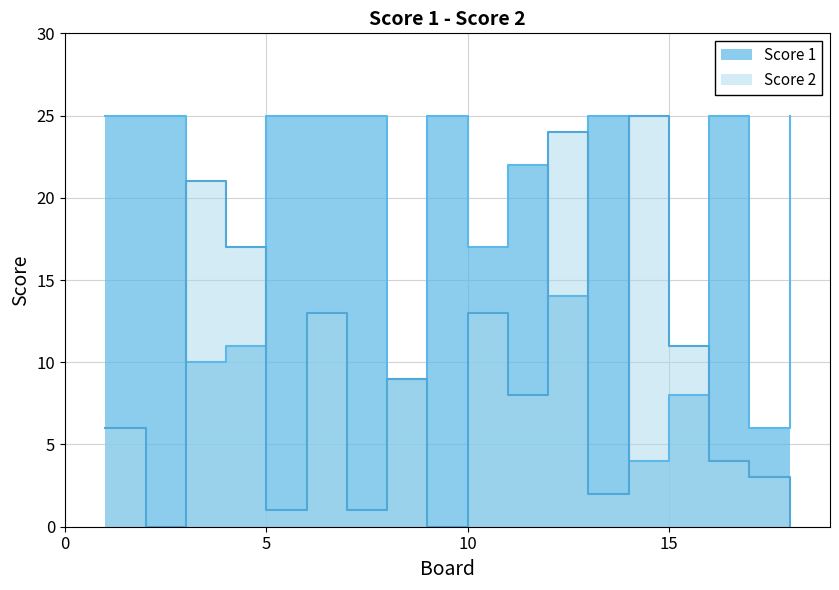

Rank the series by their maximum value, from highest to lowest.

Score 1, Score 2